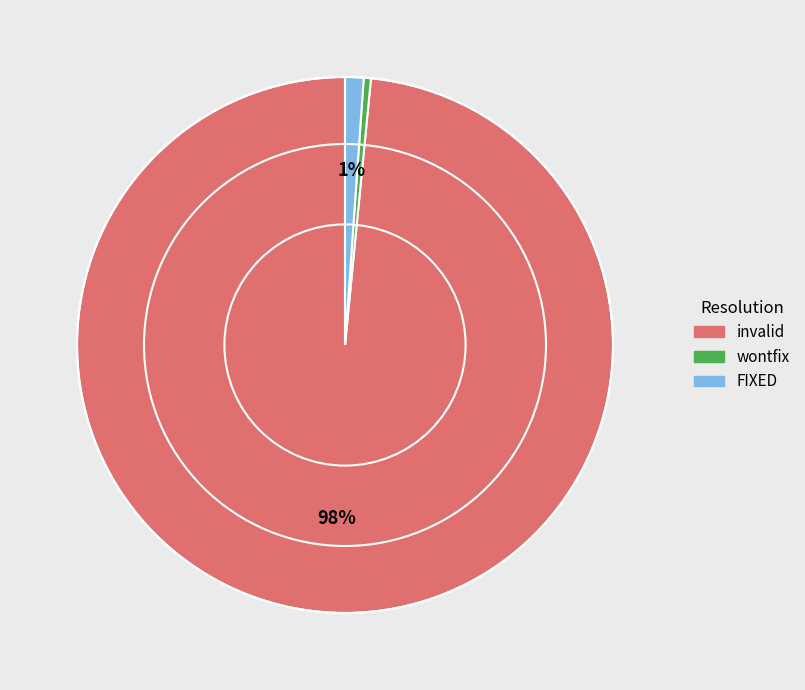

Between wontfix and FIXED, which is larger?

FIXED